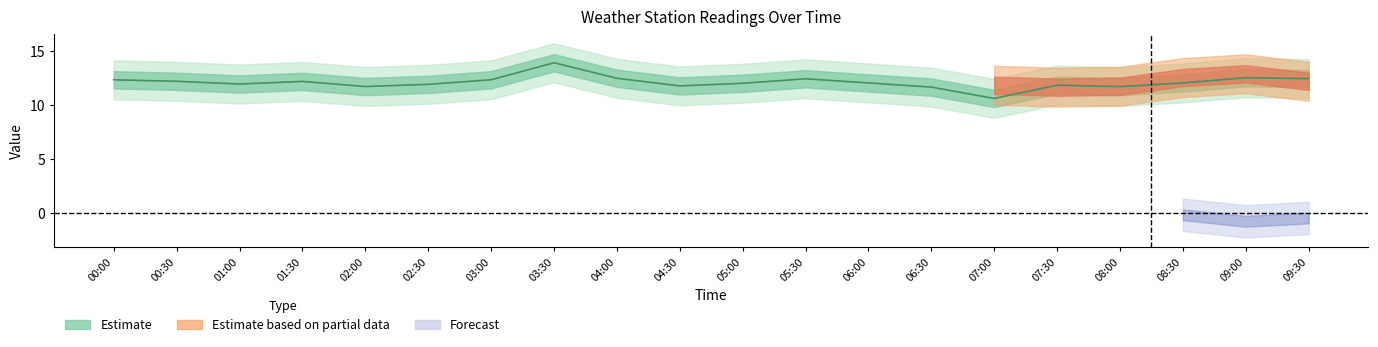

Is this an area chart (filled region under the line)?

No